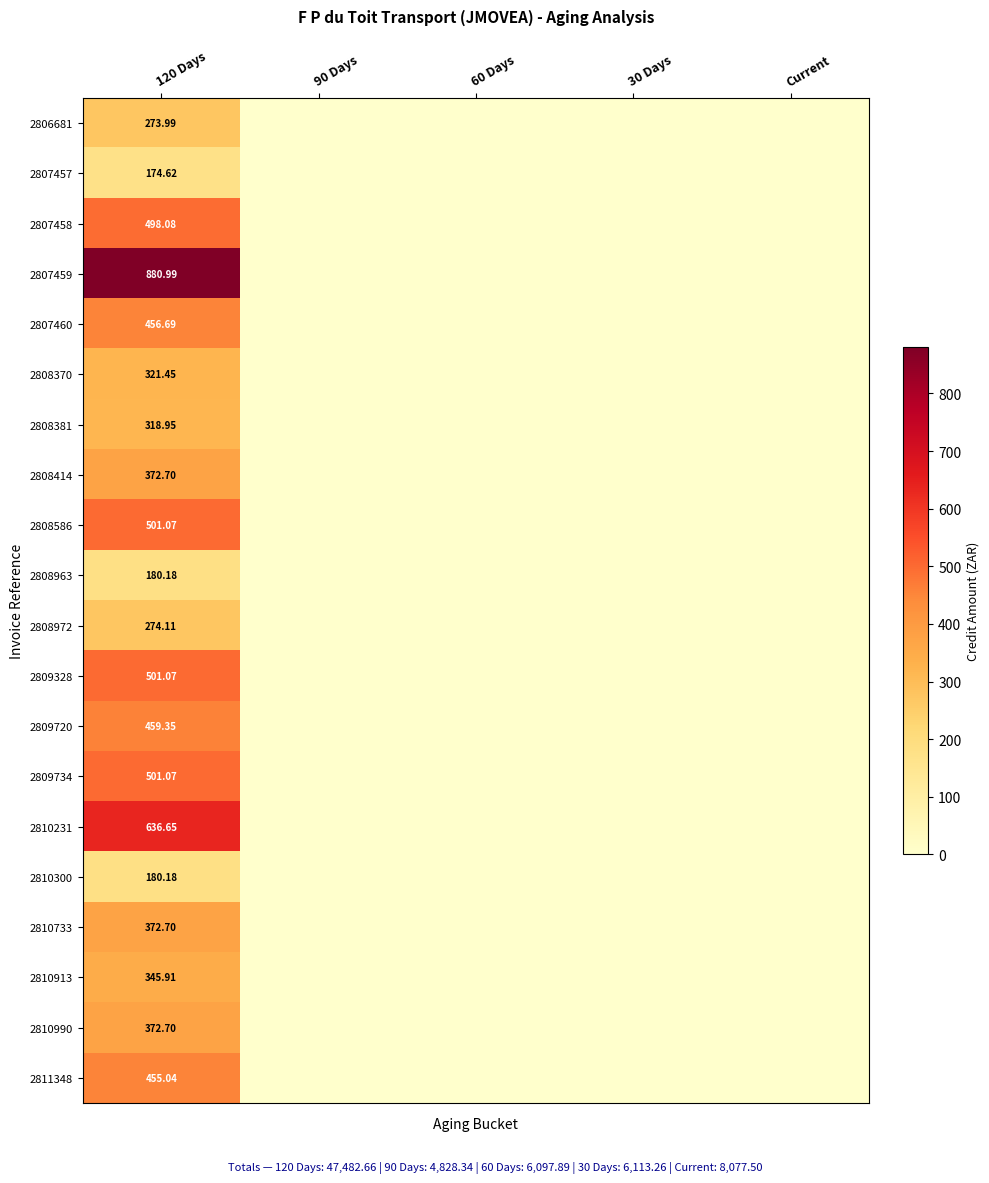

Which series has the largest total across all categories?

2807459